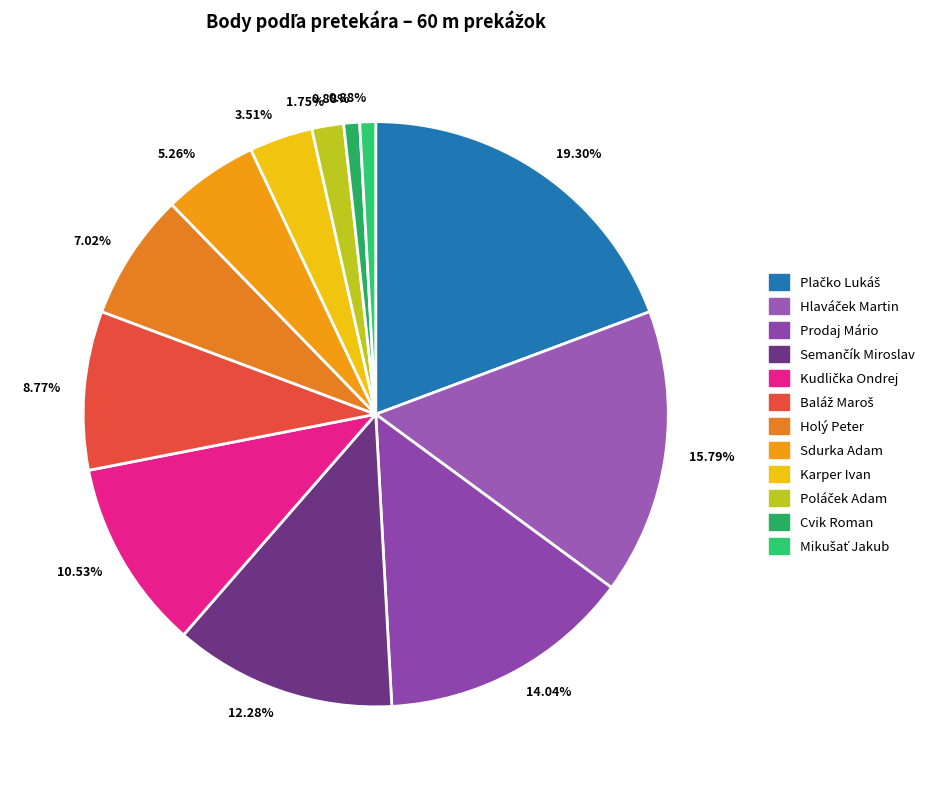

How many segments does this pie chart have?

12